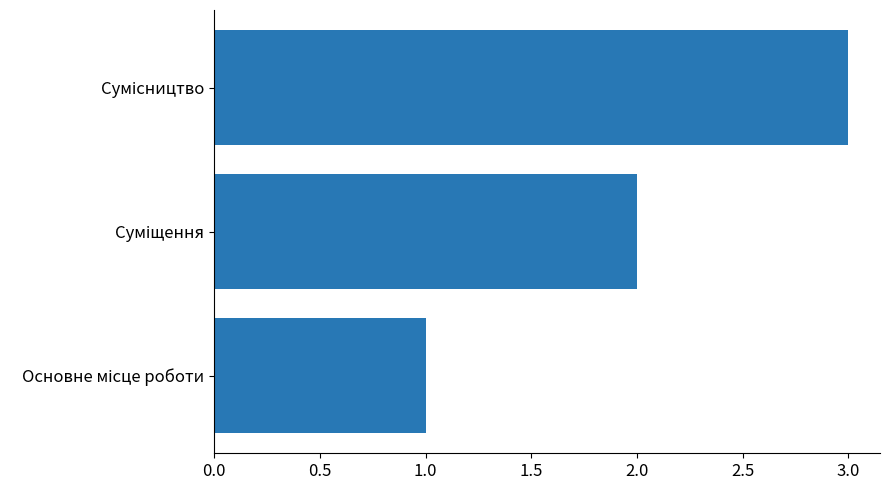

What is the greatest value displayed?

3